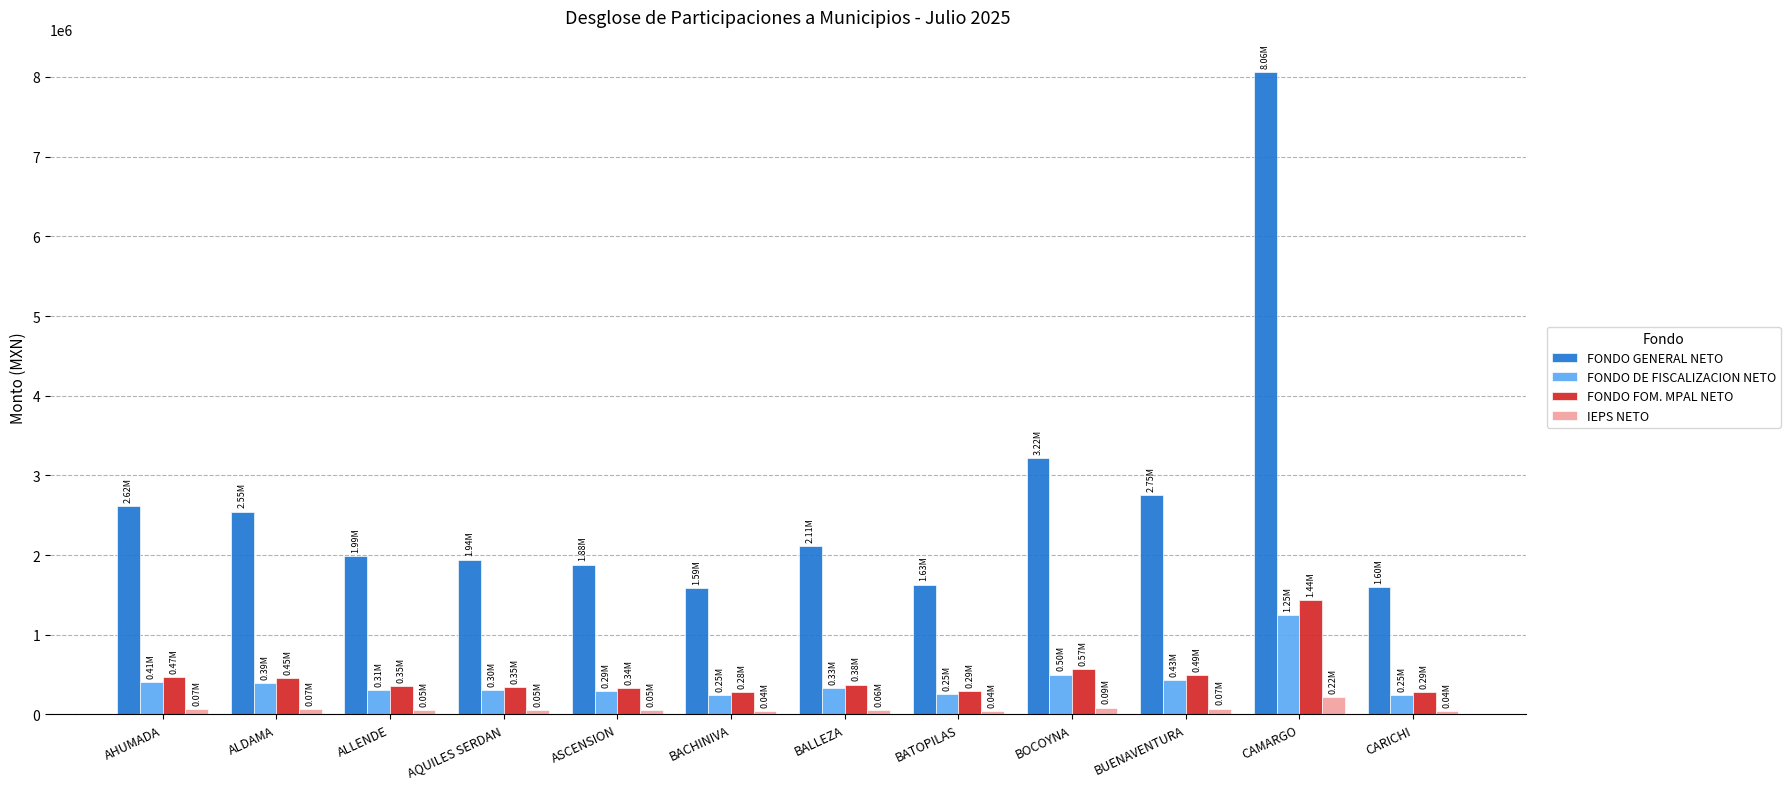

What is the difference between the highest and lowest values at BALLEZA?

2054839